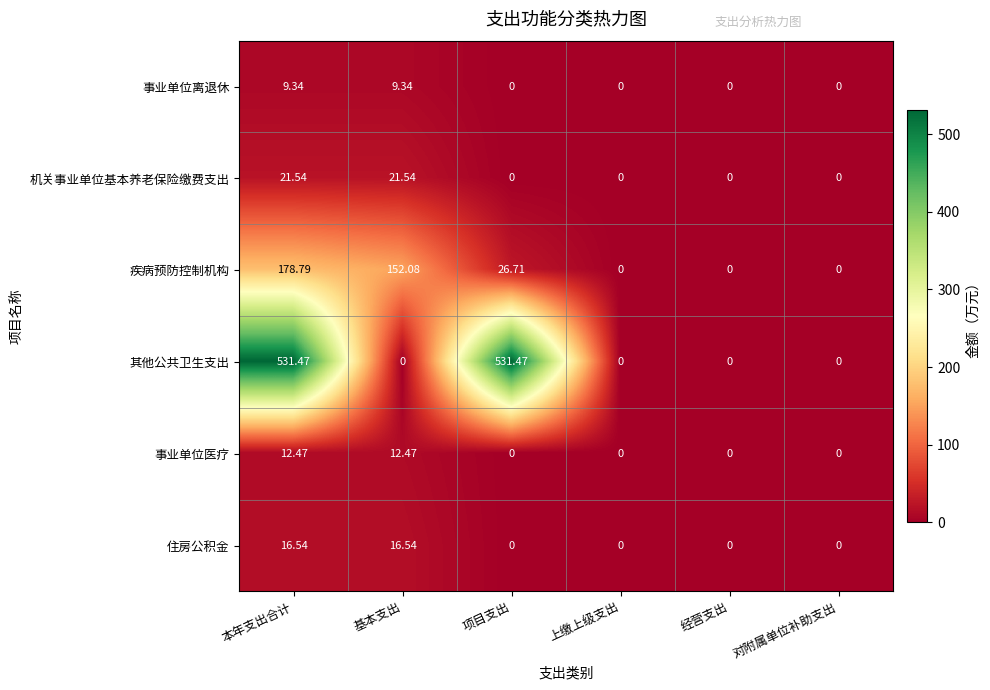

At how many categories does at least one series exceed 197?

2